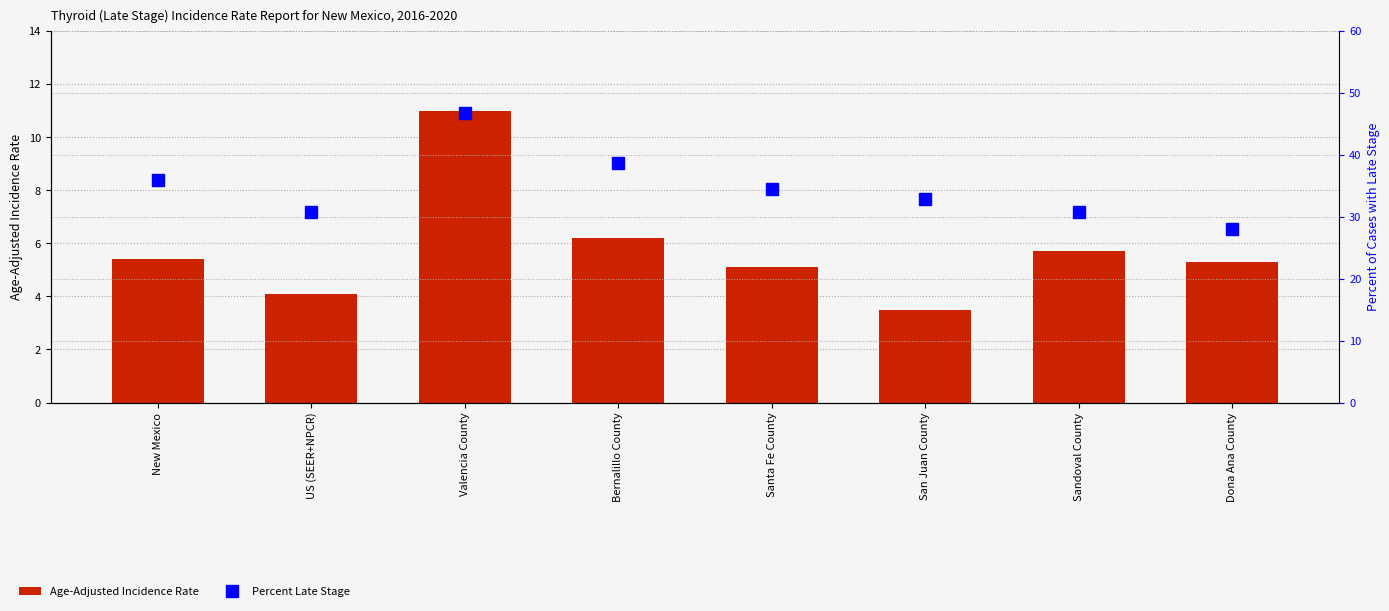

Which series has the largest total across all categories?

Percent Late Stage